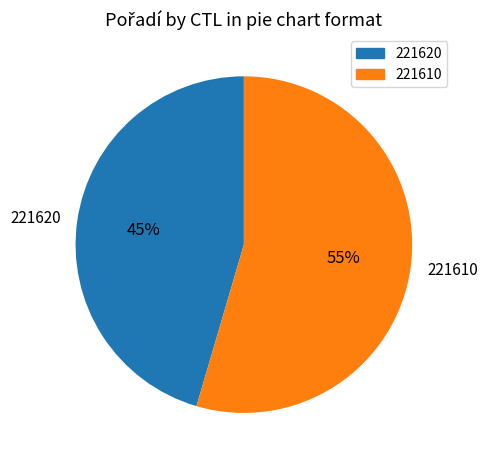

To the nearest percent, what is the combined percentage of 221610 and 221620?

100%